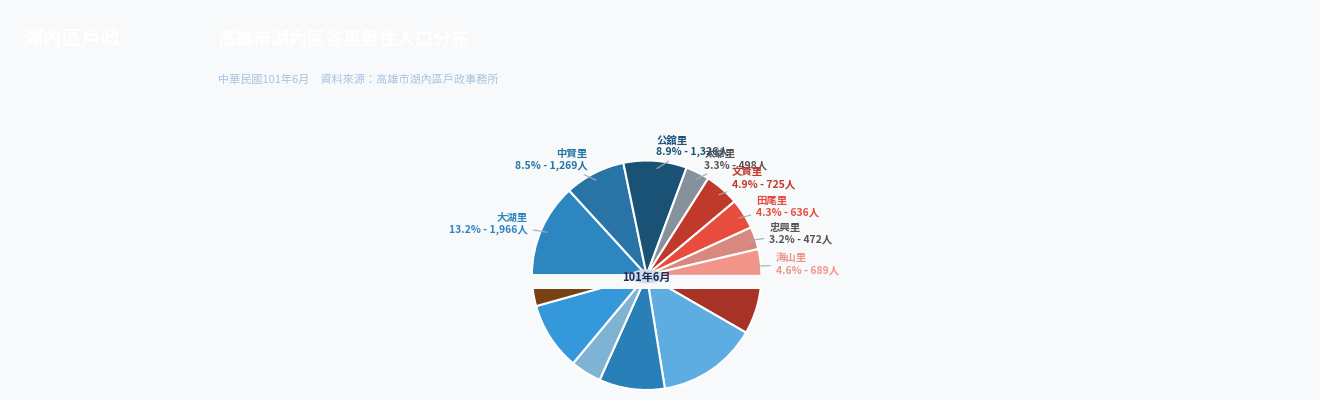

To the nearest percent, what portion does 湖內里 represent?

14%